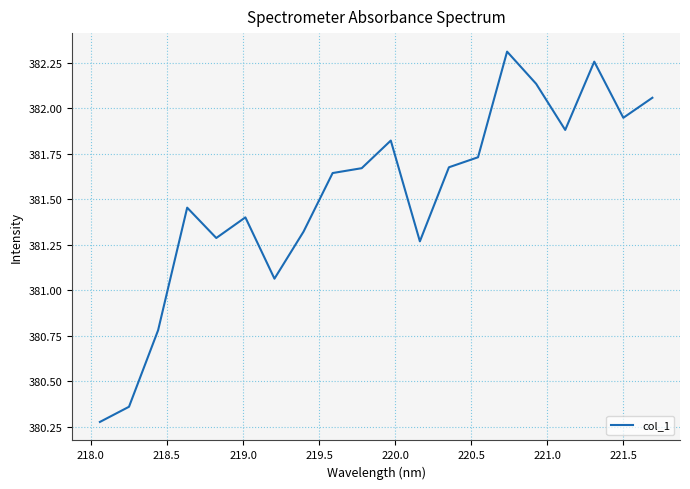

How many lines are shown in the chart?

1